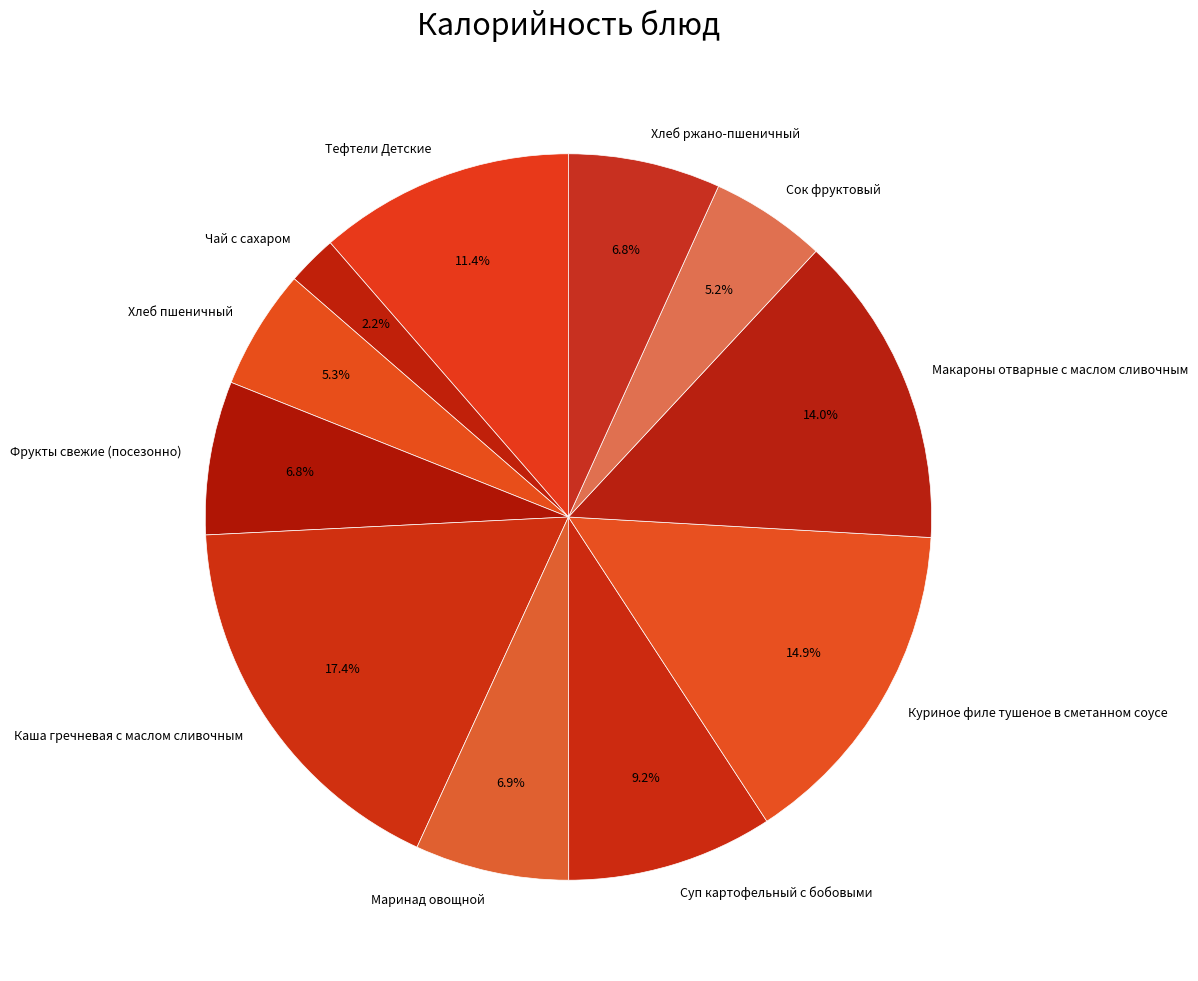

Which category has the smallest portion of the pie?

Чай с сахаром